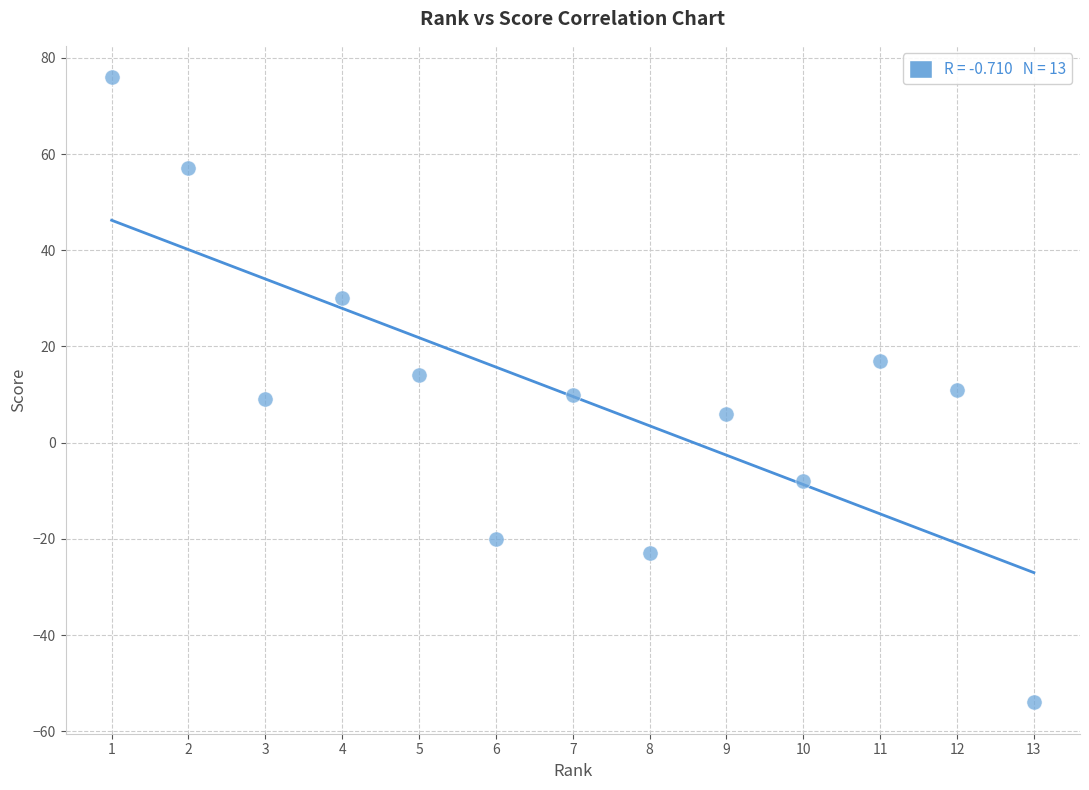

What is the range of Y values (max minus min)?

130